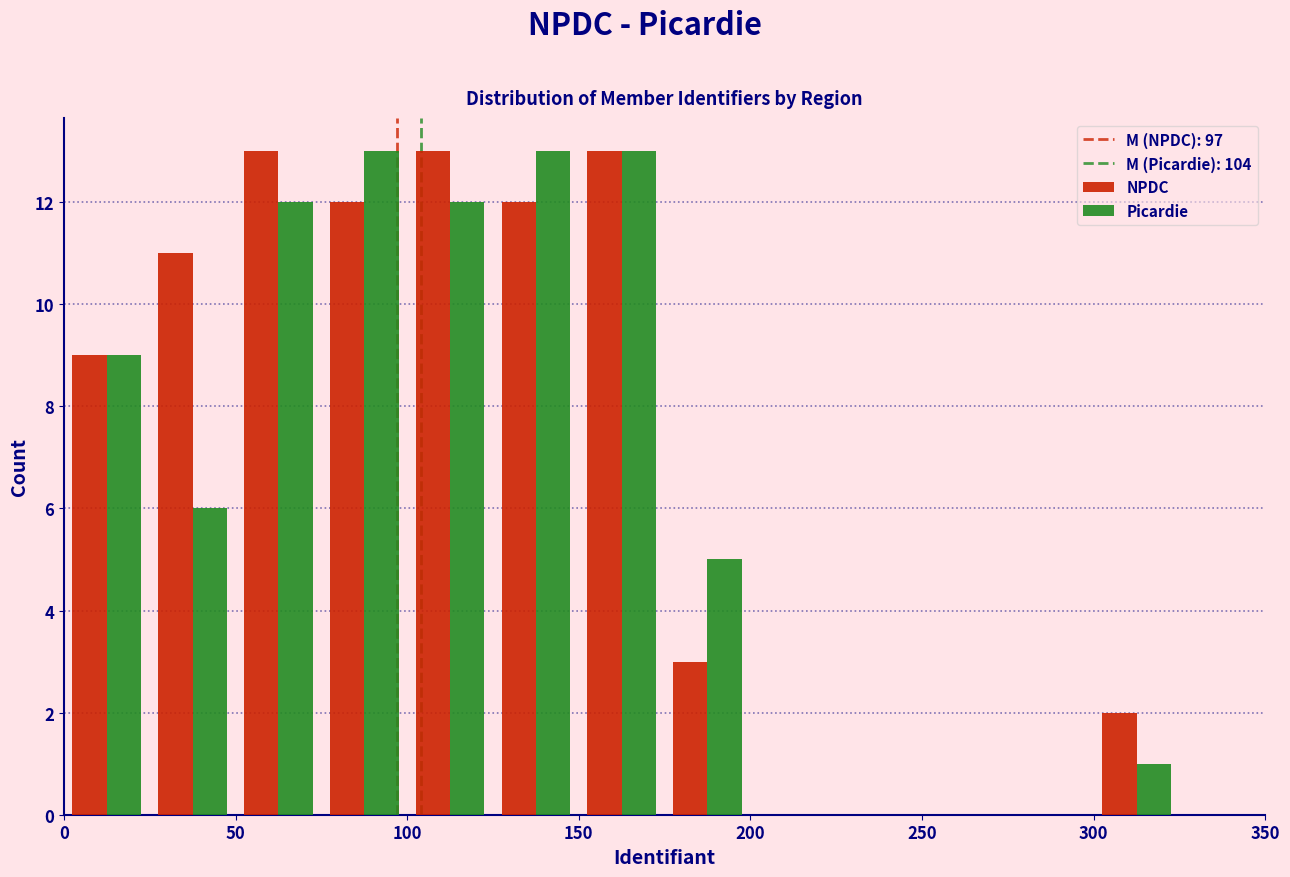

Reading left to right, list every range on the x-axis with the height of the bar of each series over it. The values are not printed on the chart, so give them approximately, as read against the axis.

0 to 25: NPDC=9	Picardie=9
25 to 50: NPDC=11	Picardie=6
50 to 75: NPDC=13	Picardie=12
75 to 100: NPDC=12	Picardie=13
100 to 125: NPDC=13	Picardie=12
125 to 150: NPDC=12	Picardie=13
150 to 175: NPDC=13	Picardie=13
175 to 200: NPDC=3	Picardie=5
200 to 225: NPDC=0	Picardie=0
225 to 250: NPDC=0	Picardie=0
250 to 275: NPDC=0	Picardie=0
275 to 300: NPDC=0	Picardie=0
300 to 325: NPDC=2	Picardie=1
325 to 350: NPDC=0	Picardie=0